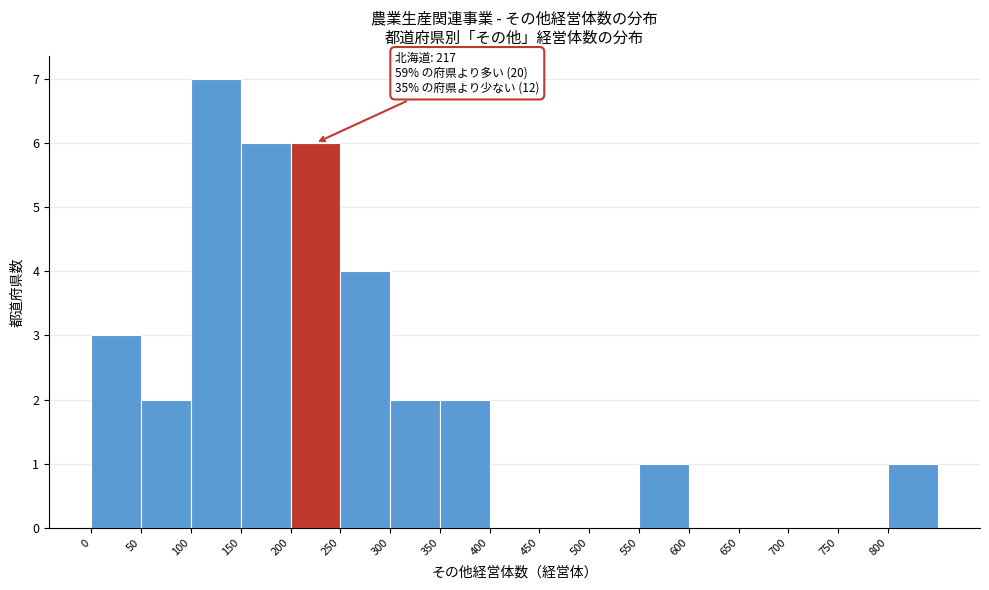

Which range on the x-axis has the tallest bar?

100 to 150